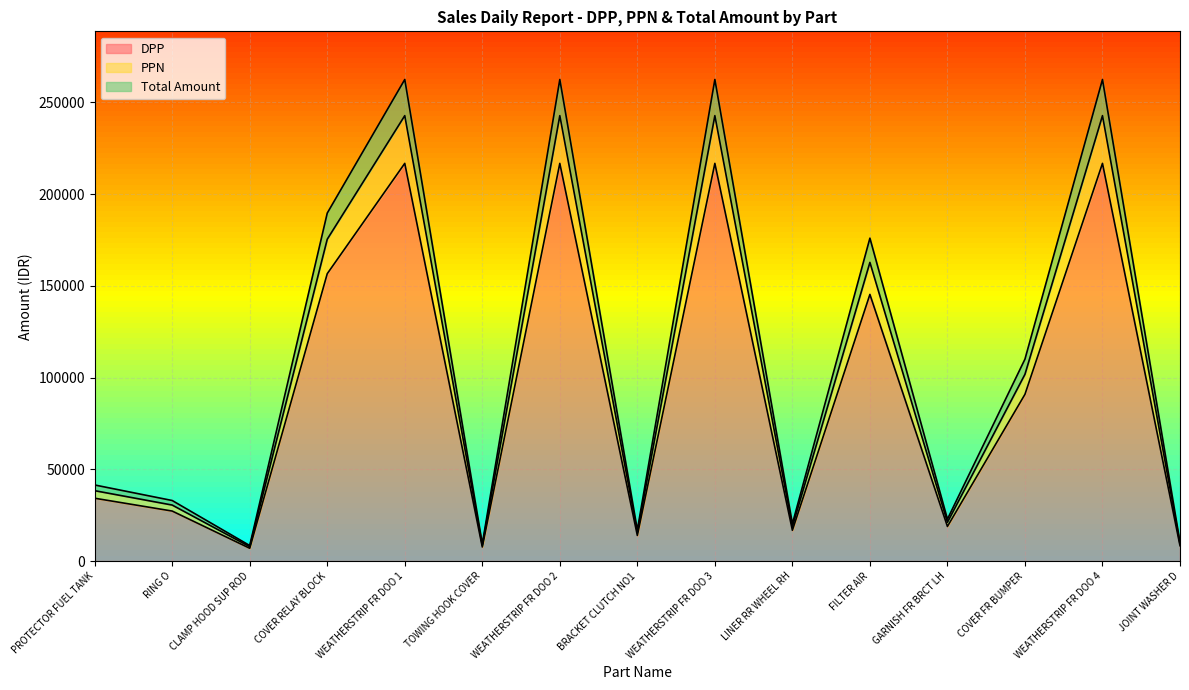

Where is DPP nearest to the value 111862?

COVER FR BUMPER